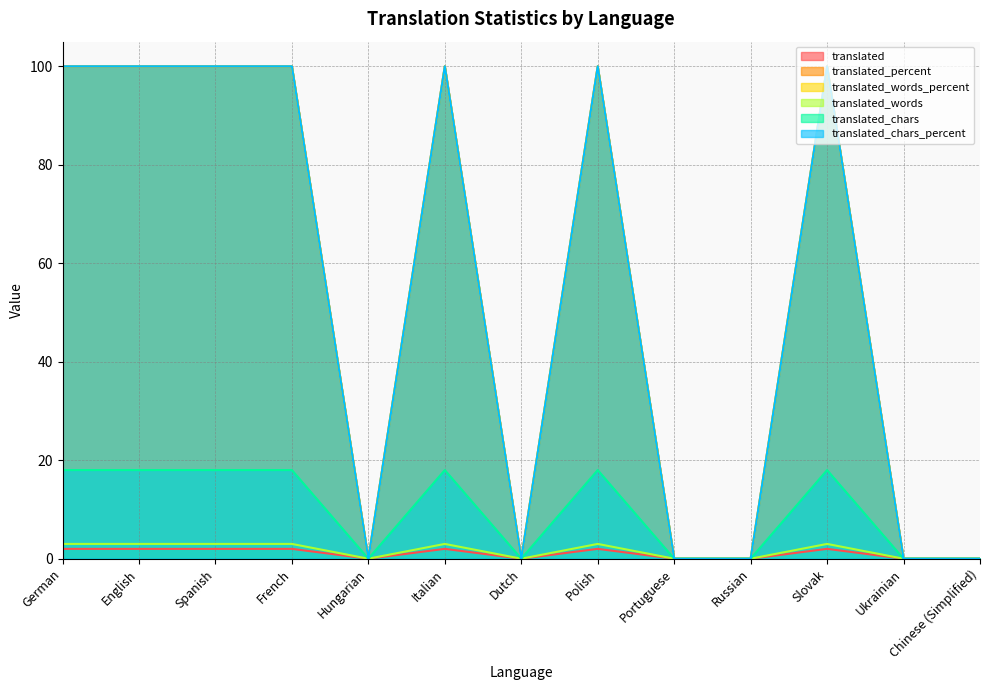

How many positive values does the translated_words series have?

7